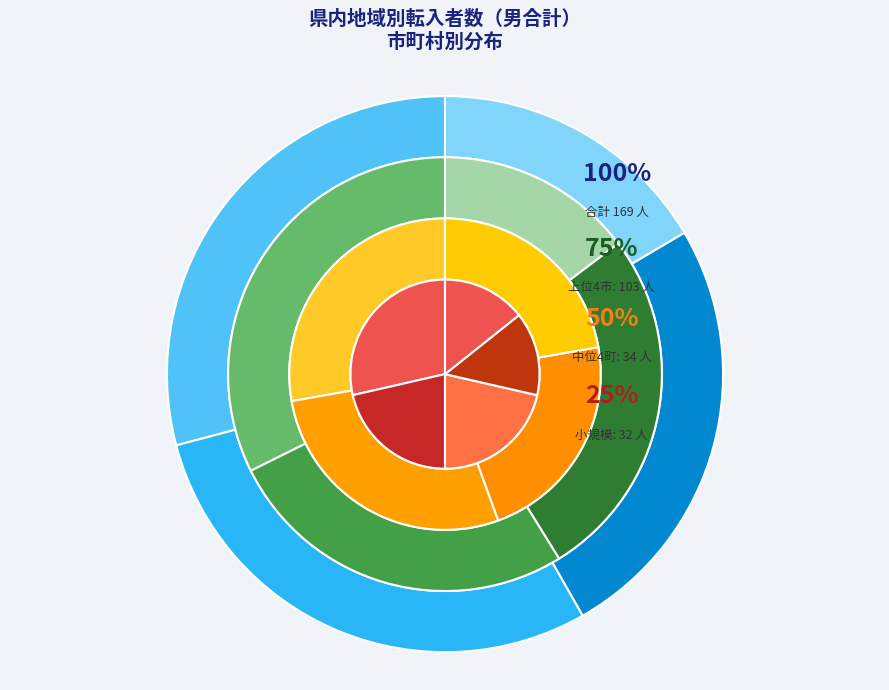

True or false: 倉吉市 accounts for 15% of the total.

True